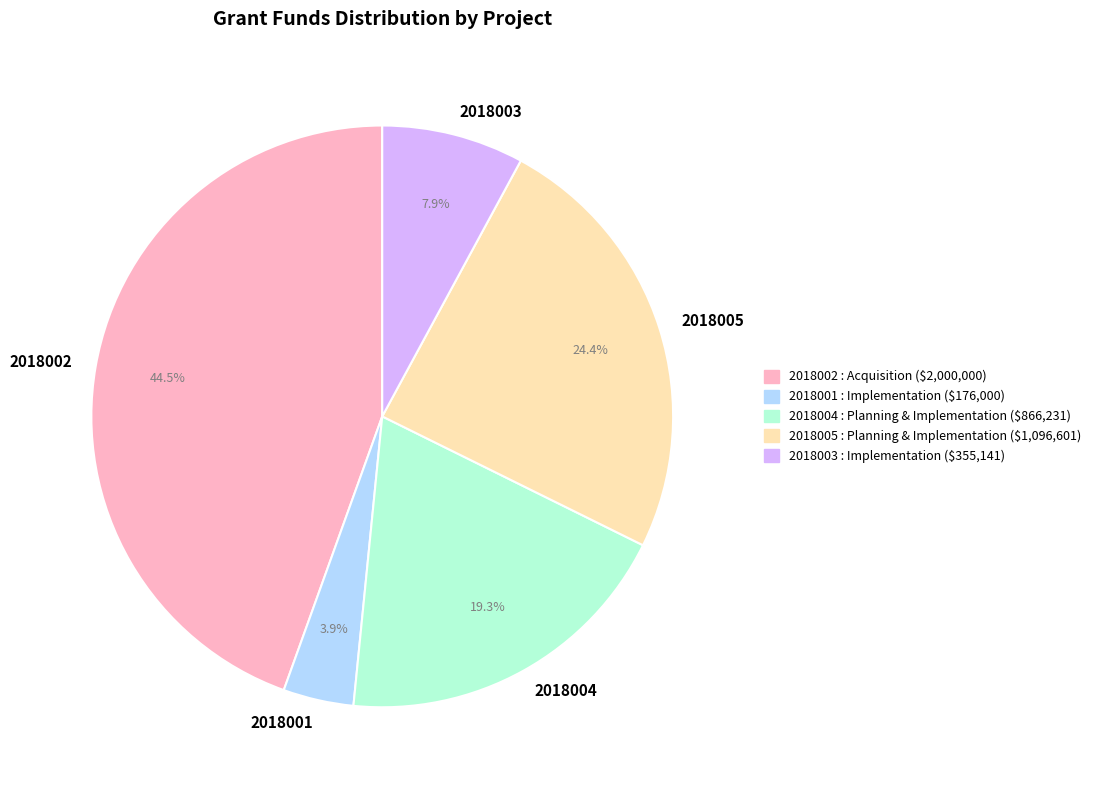

Is there a majority slice in this chart?

No